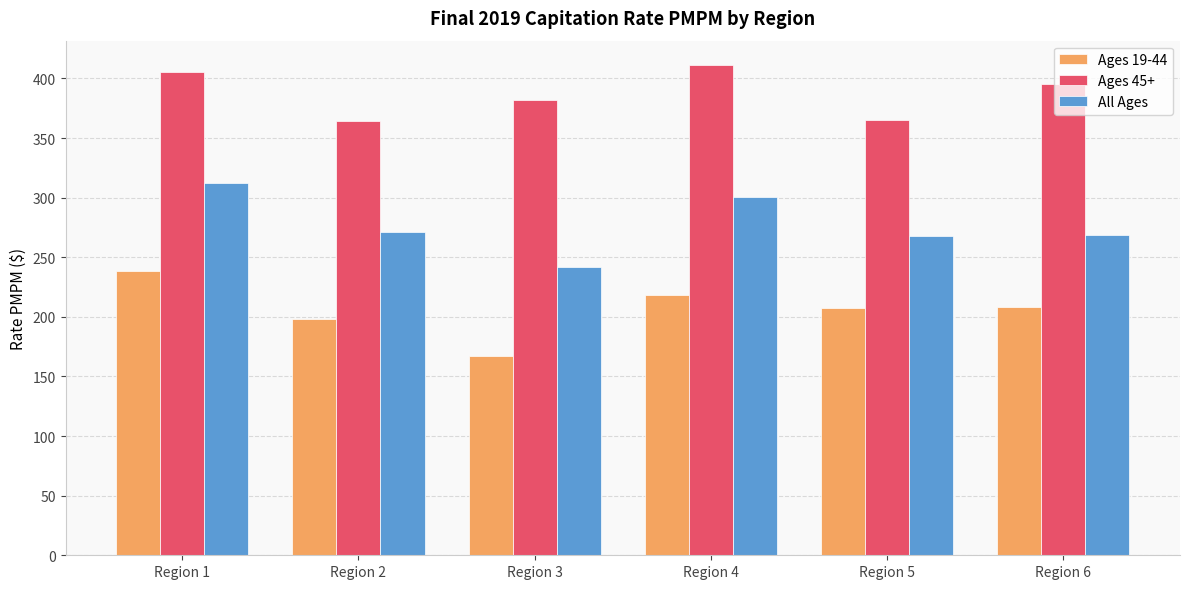

List the series in order of their peak value, highest first.

Ages 45+, All Ages, Ages 19-44